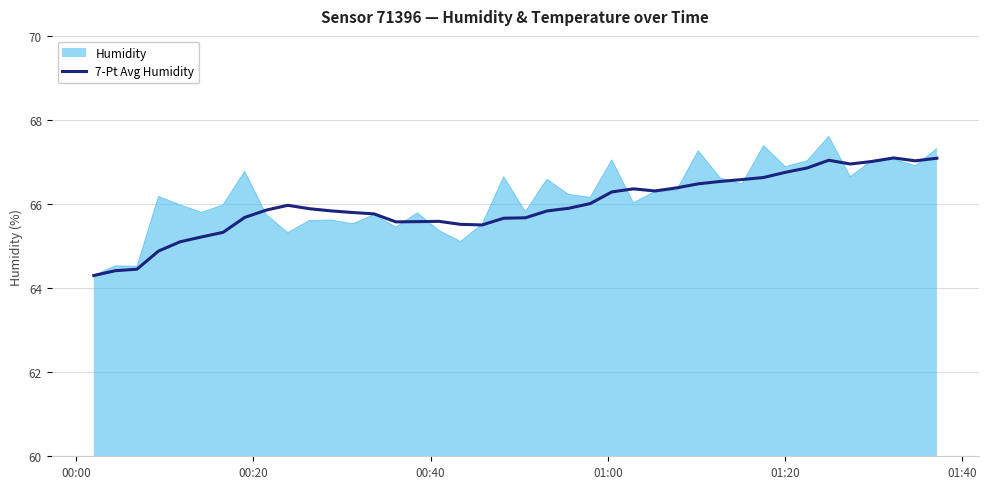

Which series has the widest spread of values?

Humidity